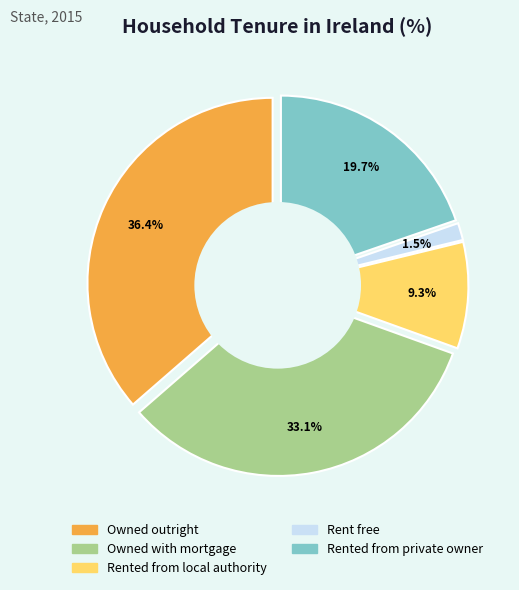

The Rented from local authority slice represents 9% of the pie. True or false?

True